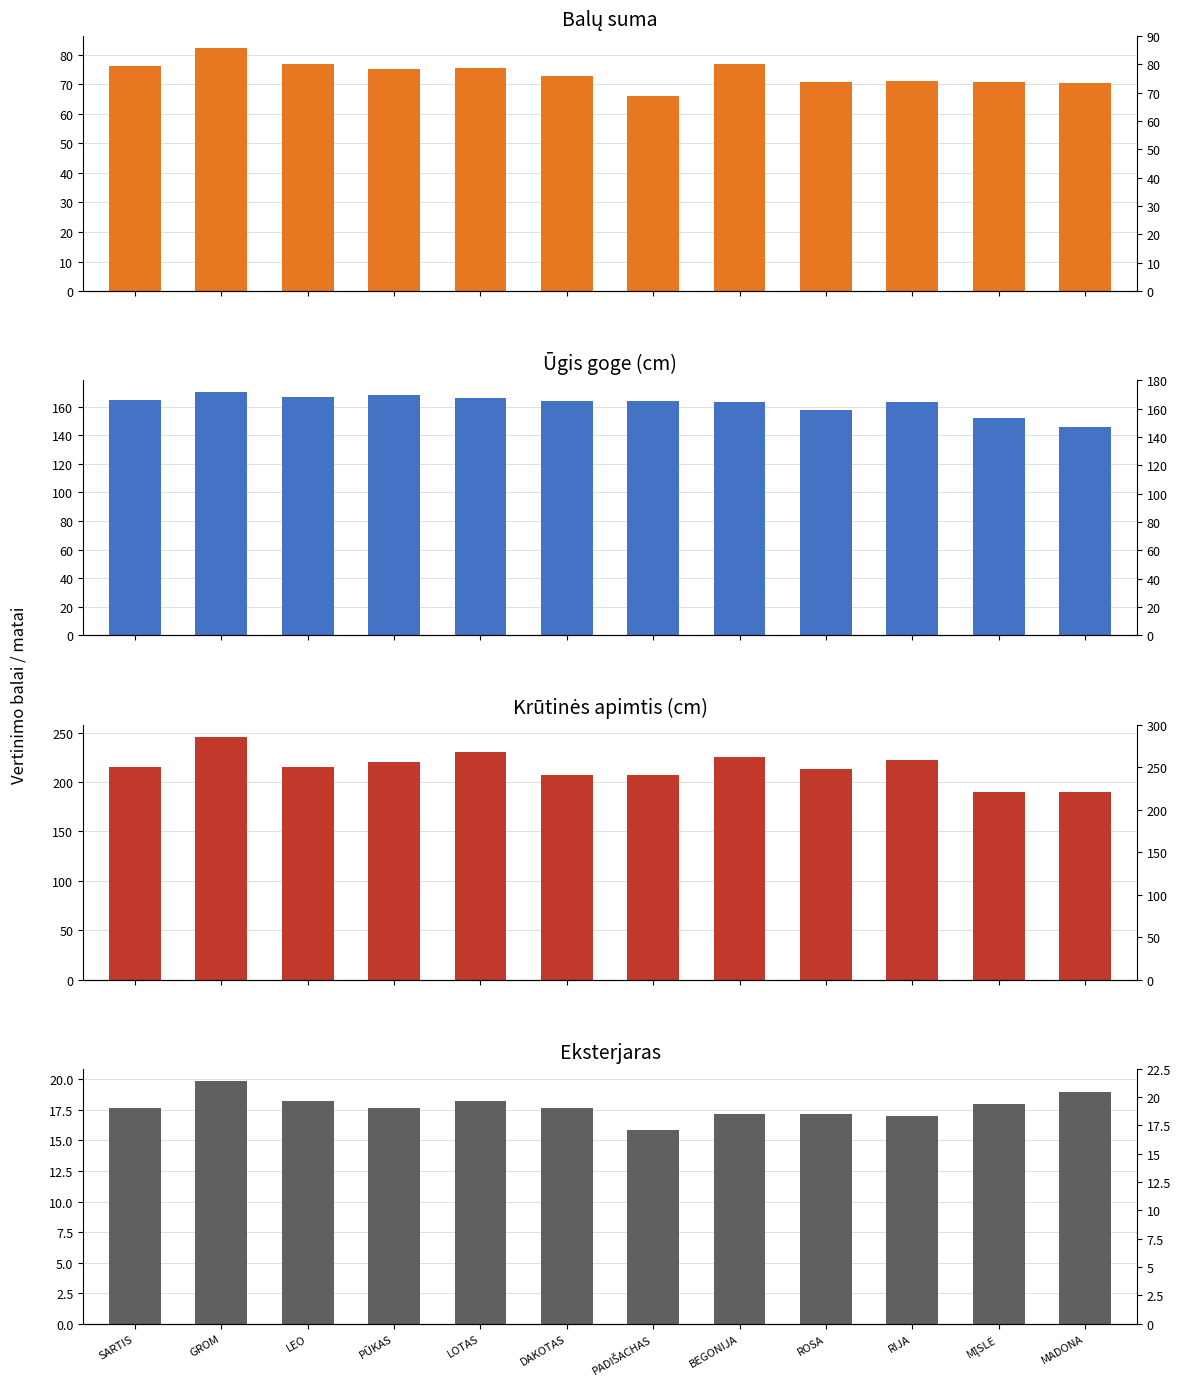

How many data points in Balų suma are above 75?

6